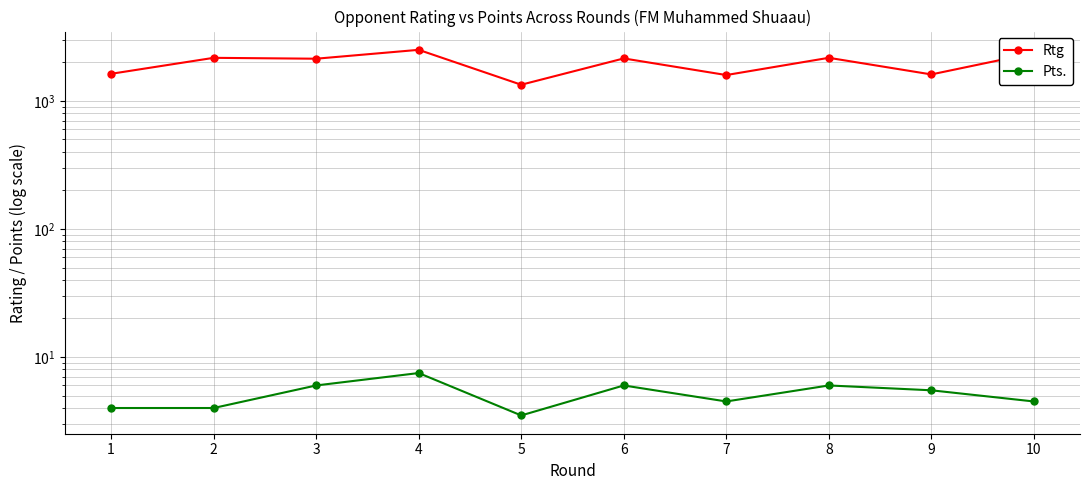

True or false: Rtg and Pts. cross at least once.

False